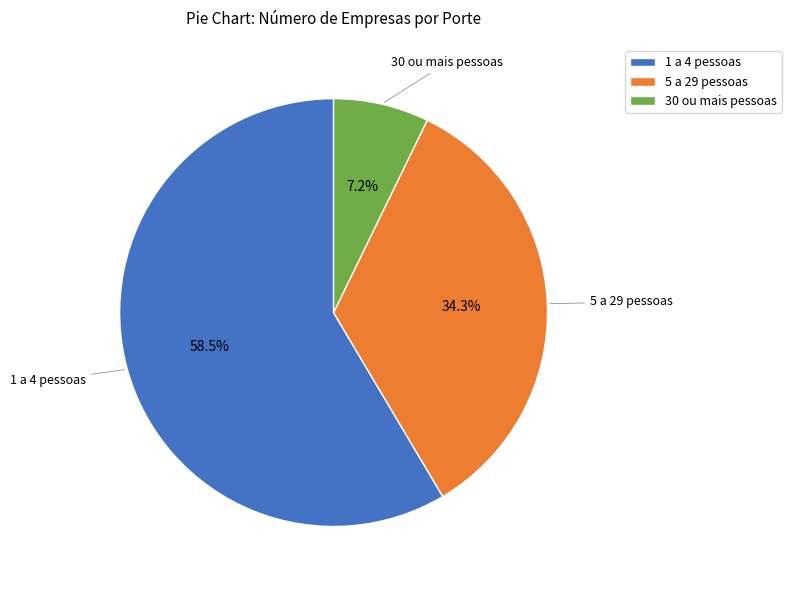

What percentage is NOT represented by 5 a 29 pessoas?

65.7%